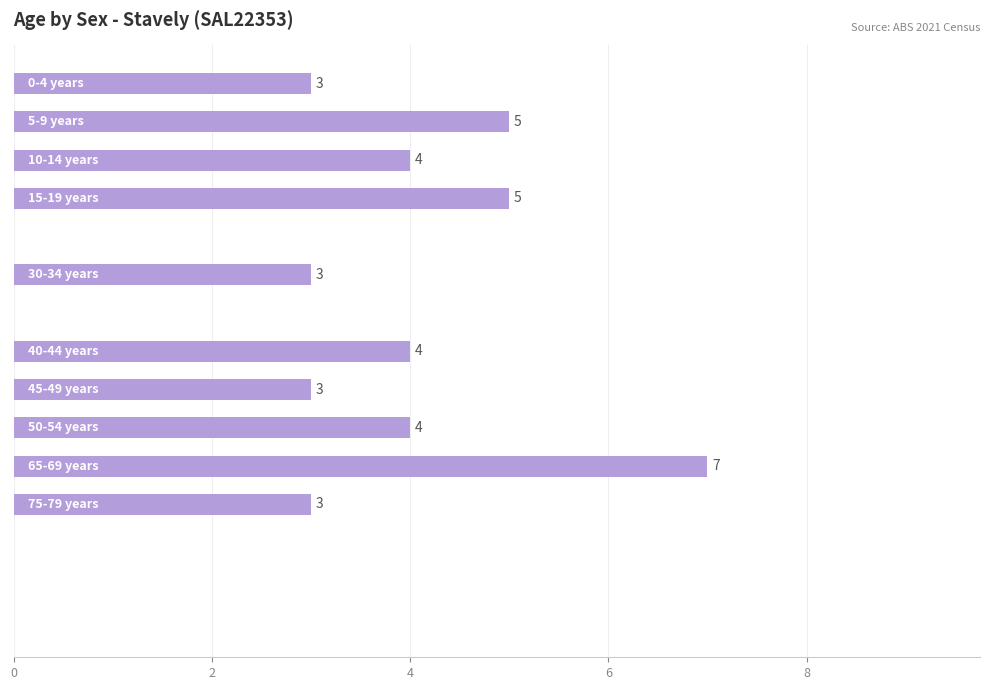

What is the greatest value displayed?

7